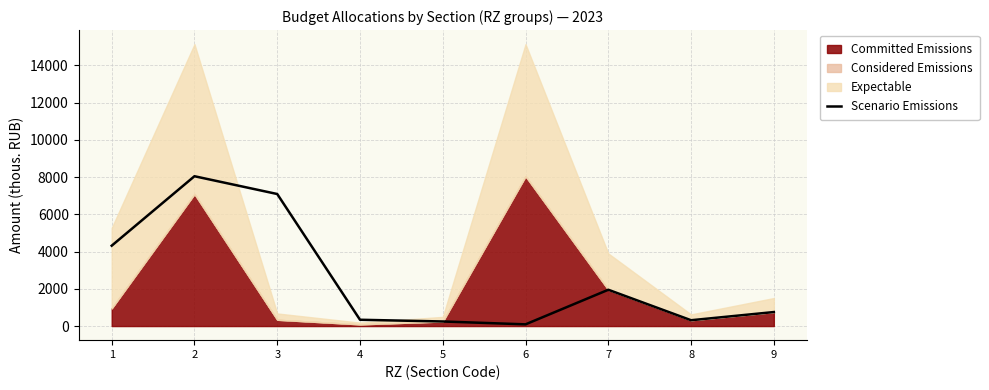

What is the approximate value at 7?

1949.0